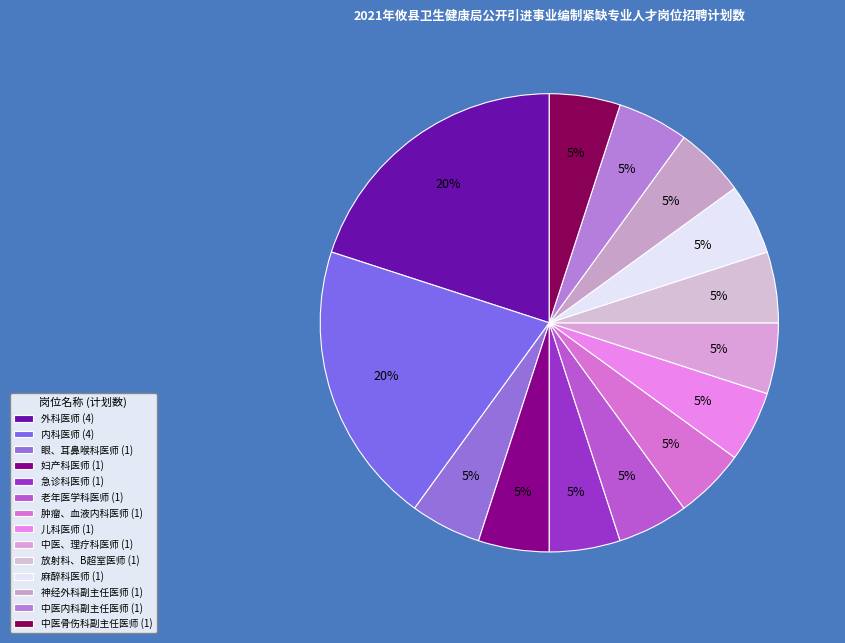

Count the number of slices in the pie.

14